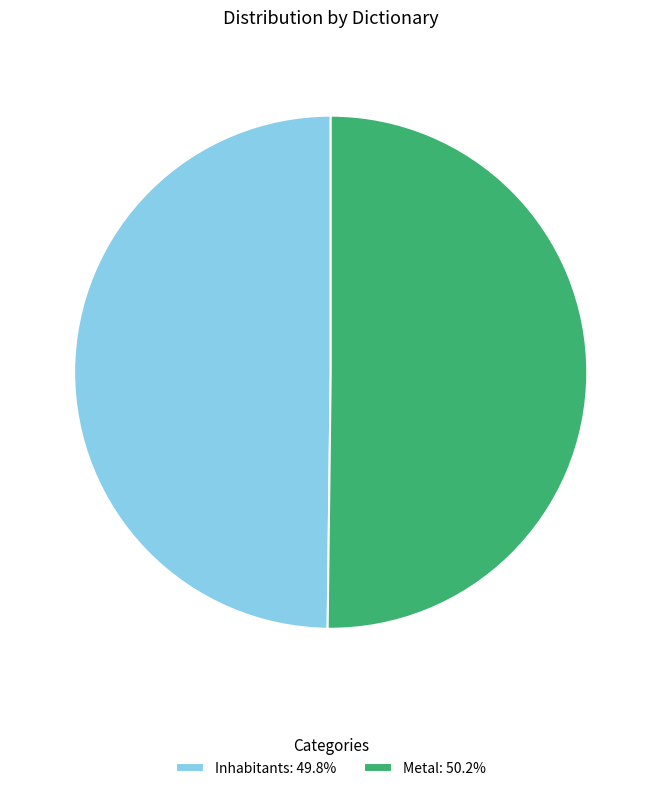

Count the number of slices in the pie.

2